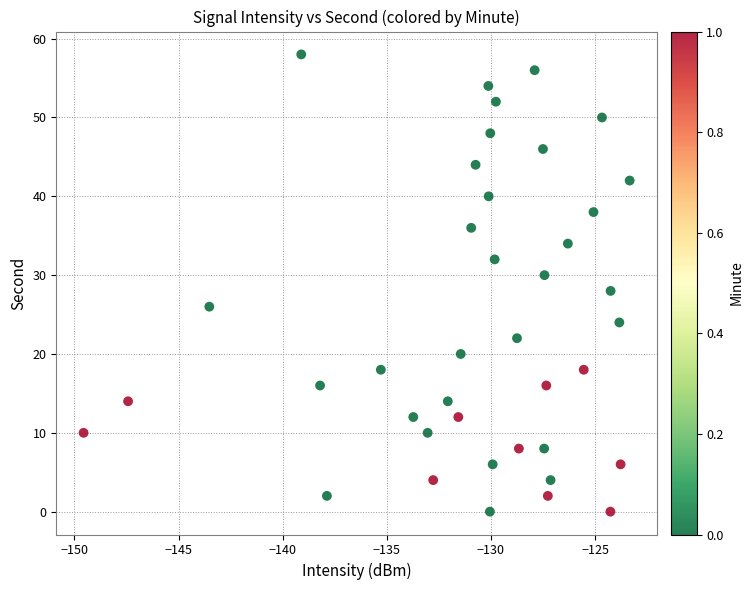

Count the number of points in this scatter plot.

40